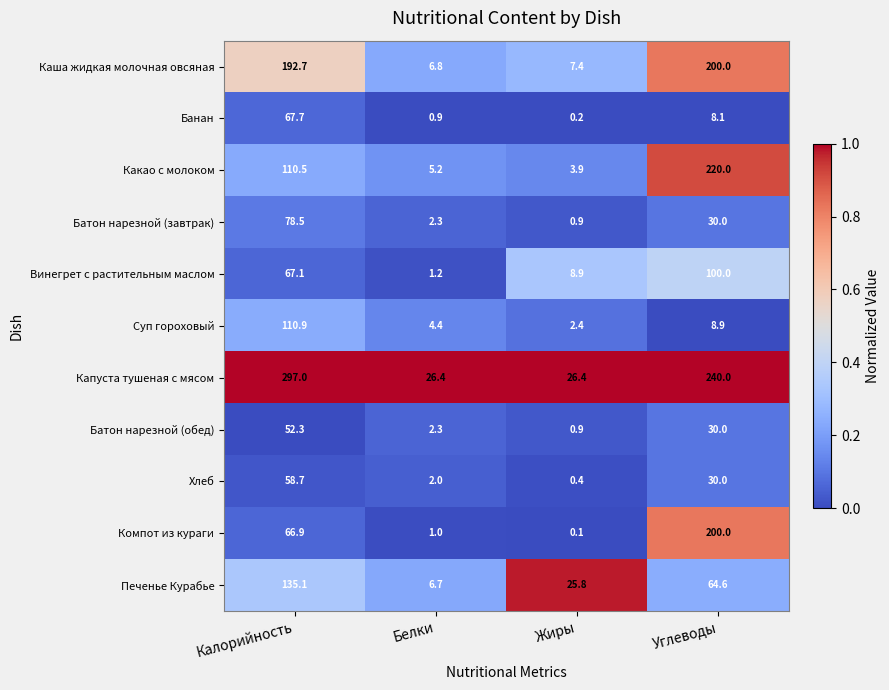

What is the lowest value of the Капуста тушеная с мясом series?

26.4